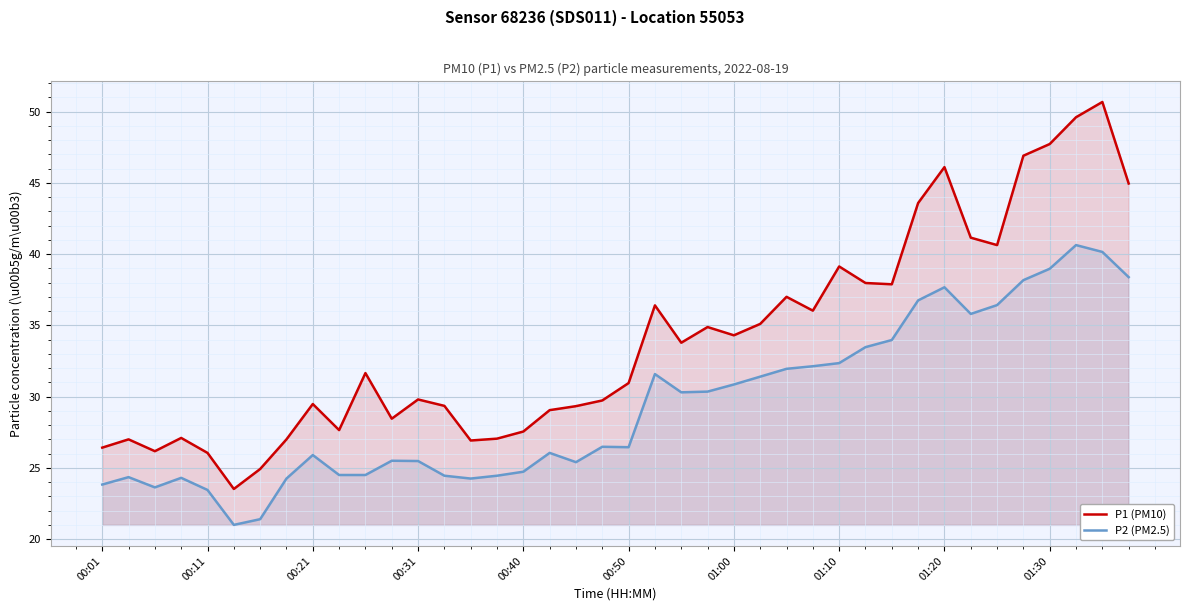

True or false: P1 (PM10) and P2 (PM2.5) cross at least once.

False